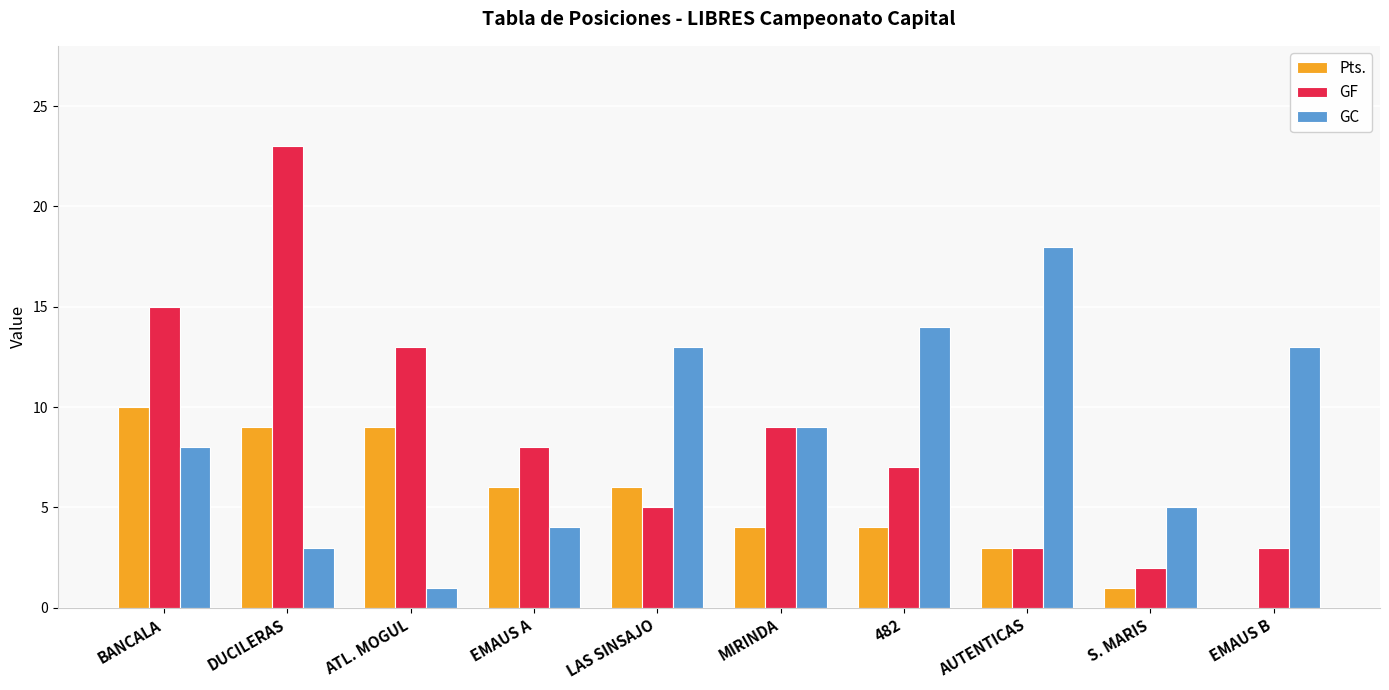

What is the sum of the Pts. values at 482 and ATL. MOGUL?

13